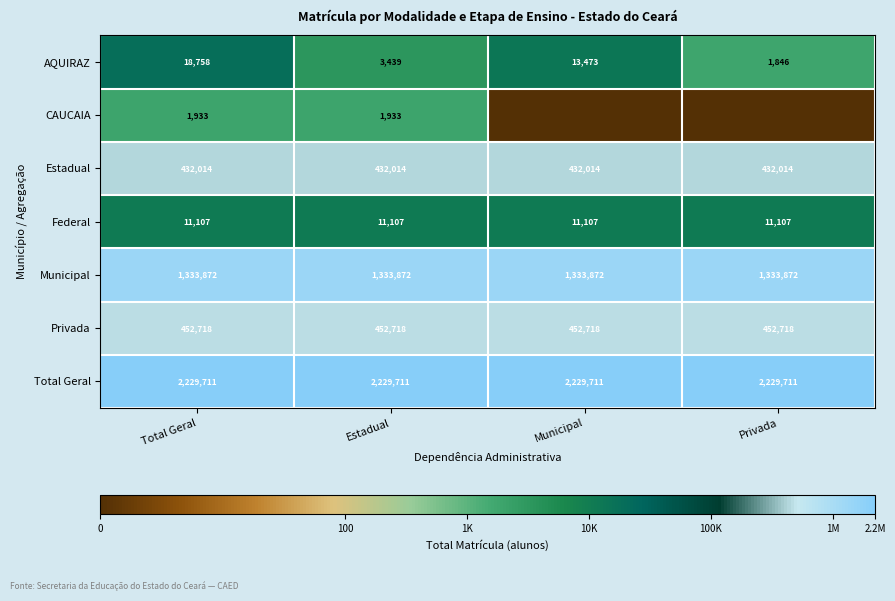

True or false: CAUCAIA has a value of 10.6 at Estadual.

False